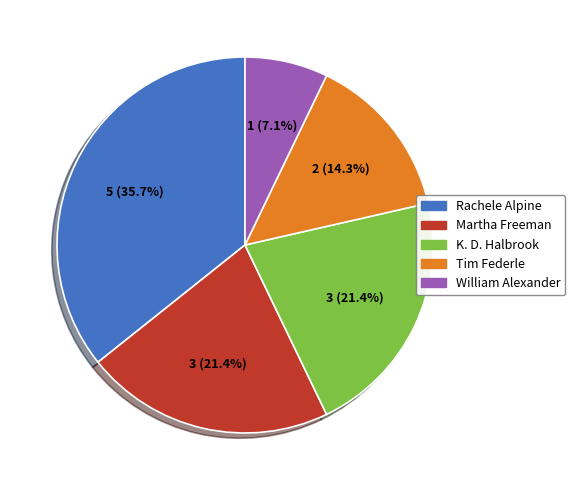

What is the total percentage of Tim Federle and William Alexander?

21.4%